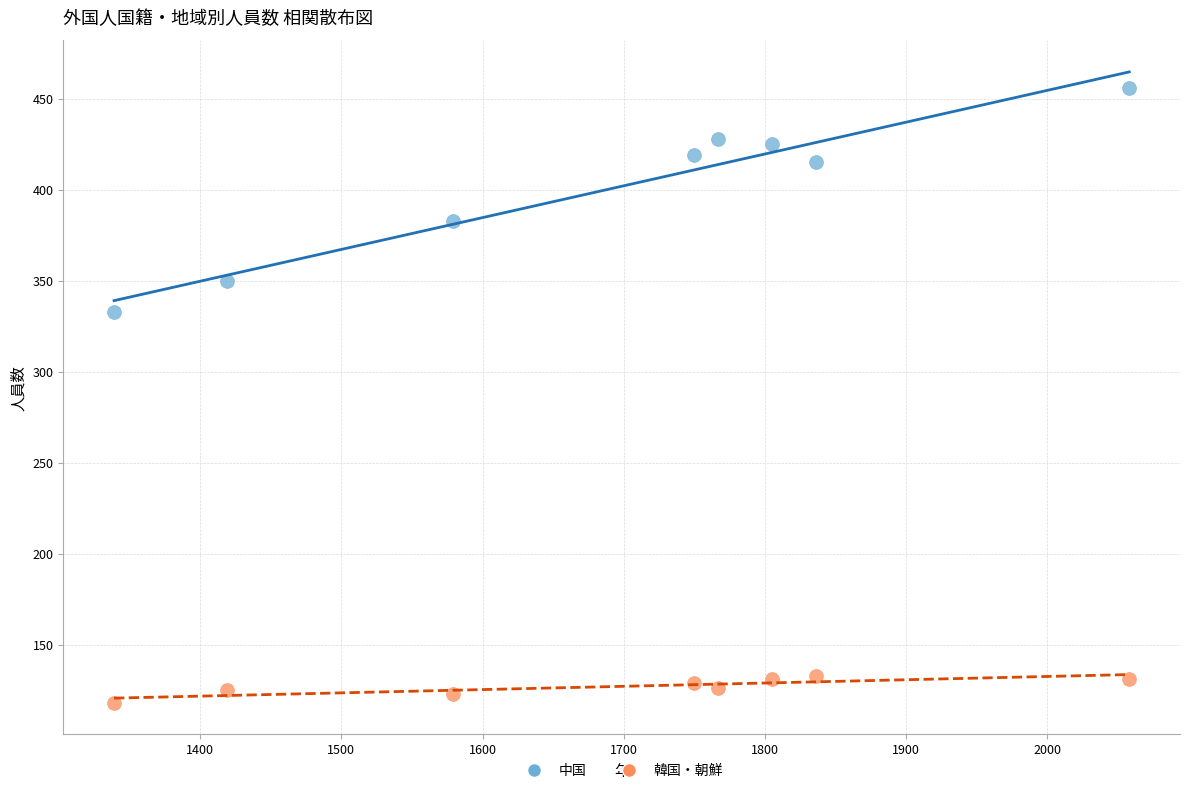

Across all data points, what is the range of X values (max minus min)?

719